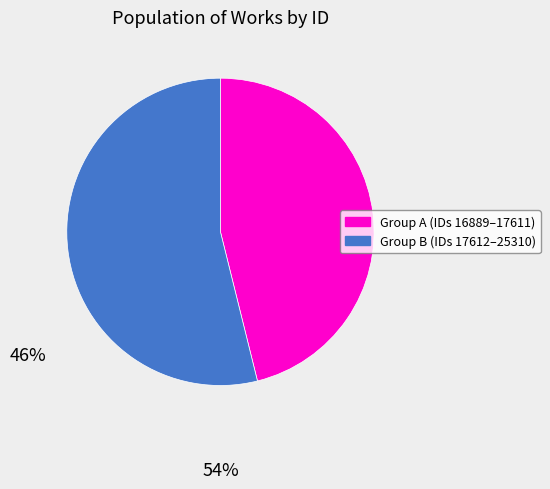

How many segments does this pie chart have?

2